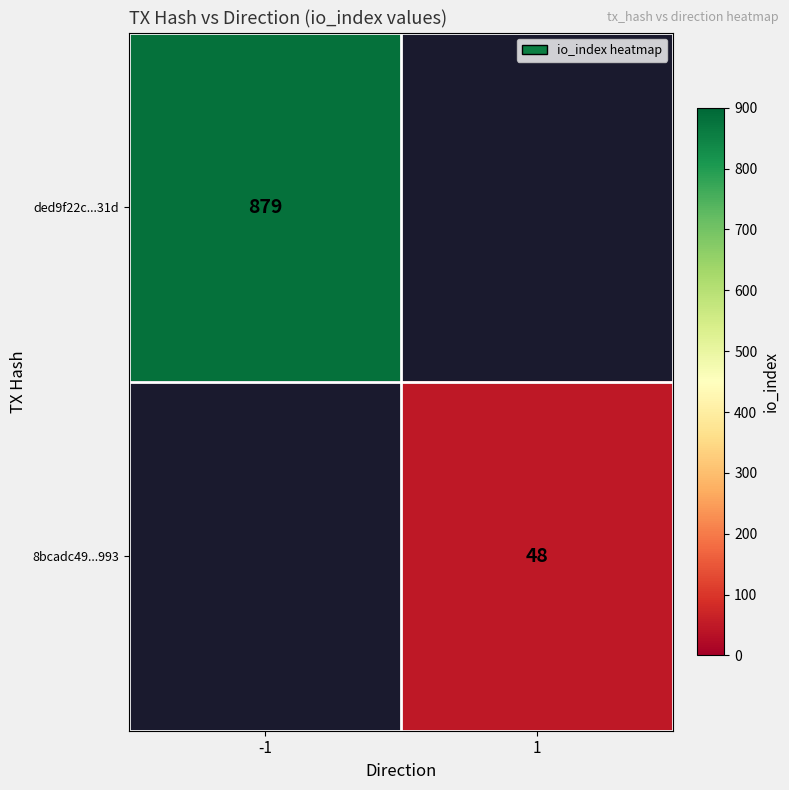

Is it true that ded9f22c...31d equals 449 at -1?

False